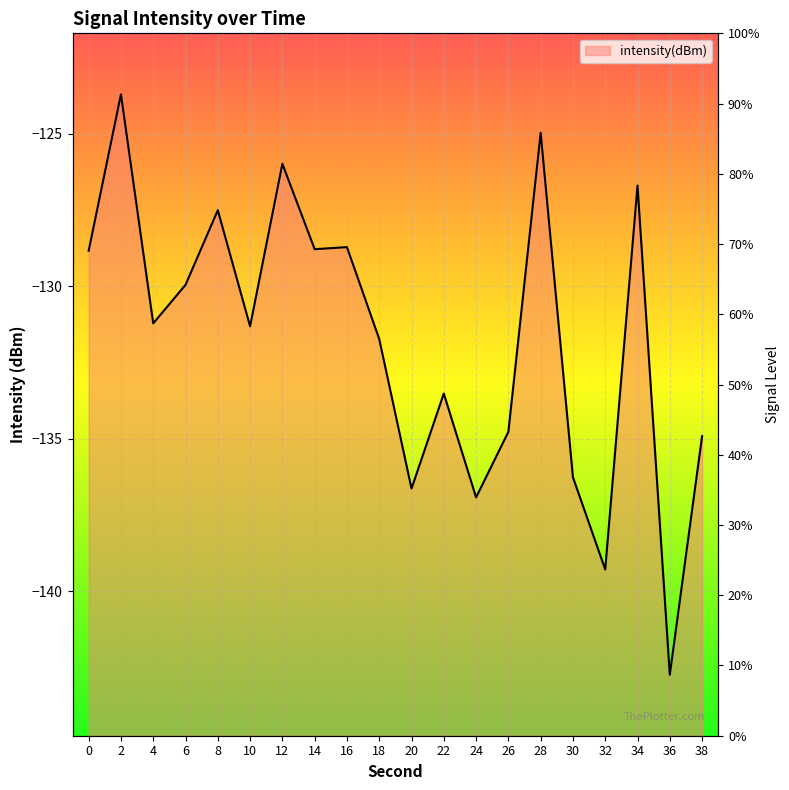

List the labels in order of value, smallest first.

36, 32, 24, 20, 30, 38, 26, 22, 18, 10, 4, 6, 0, 14, 16, 8, 34, 12, 28, 2